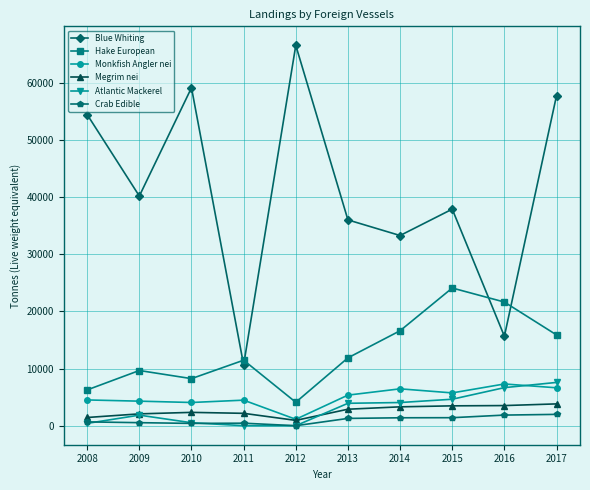

In Monkfish Angler nei, how many points are lower than both neighbors (excluding endpoints)?

3